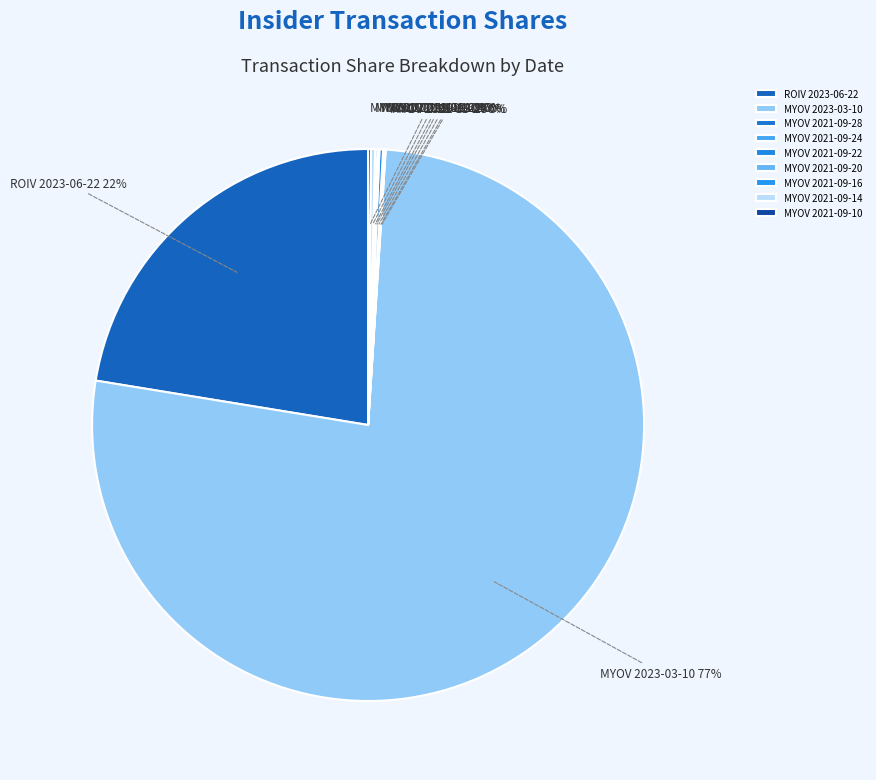

What is the majority slice?

MYOV 2023-03-10